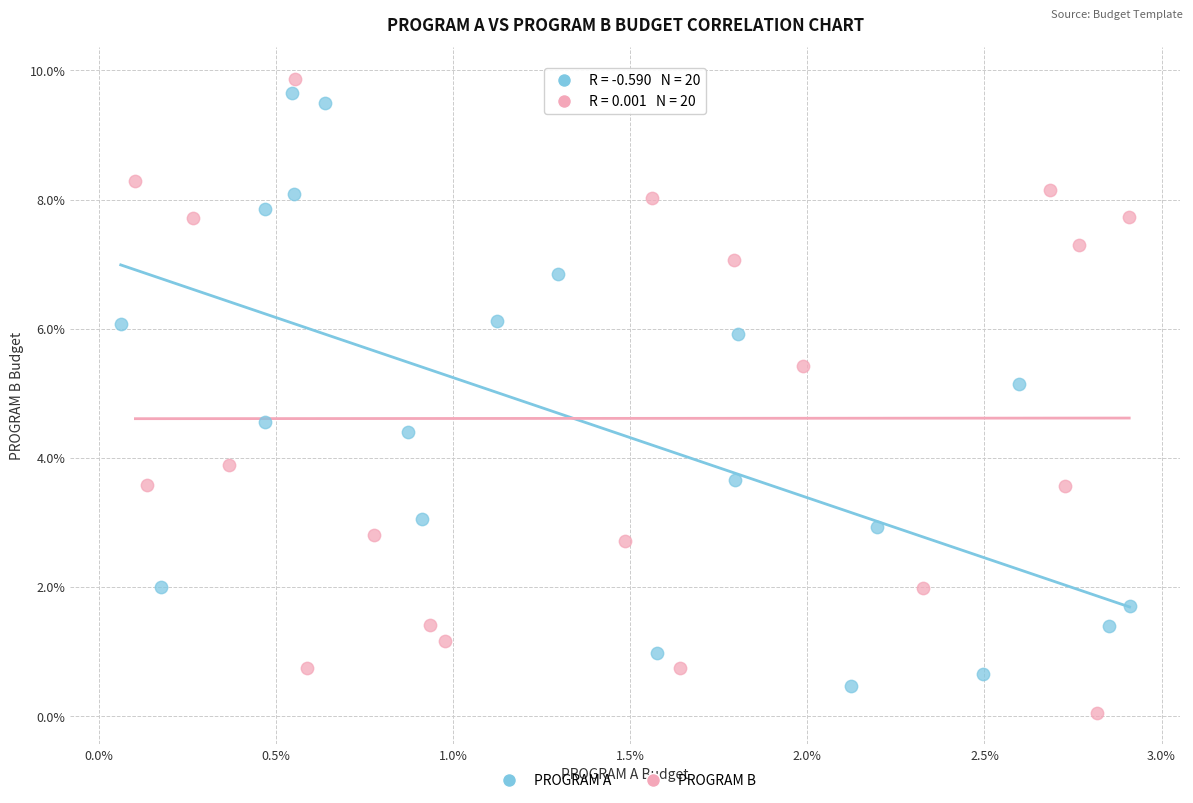

Which series has the widest spread of Y values?

PROGRAM B